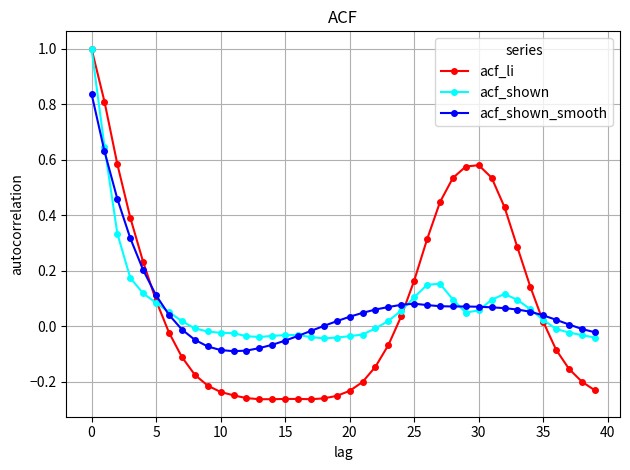

What is the highest value of the acf_li series?

1.0